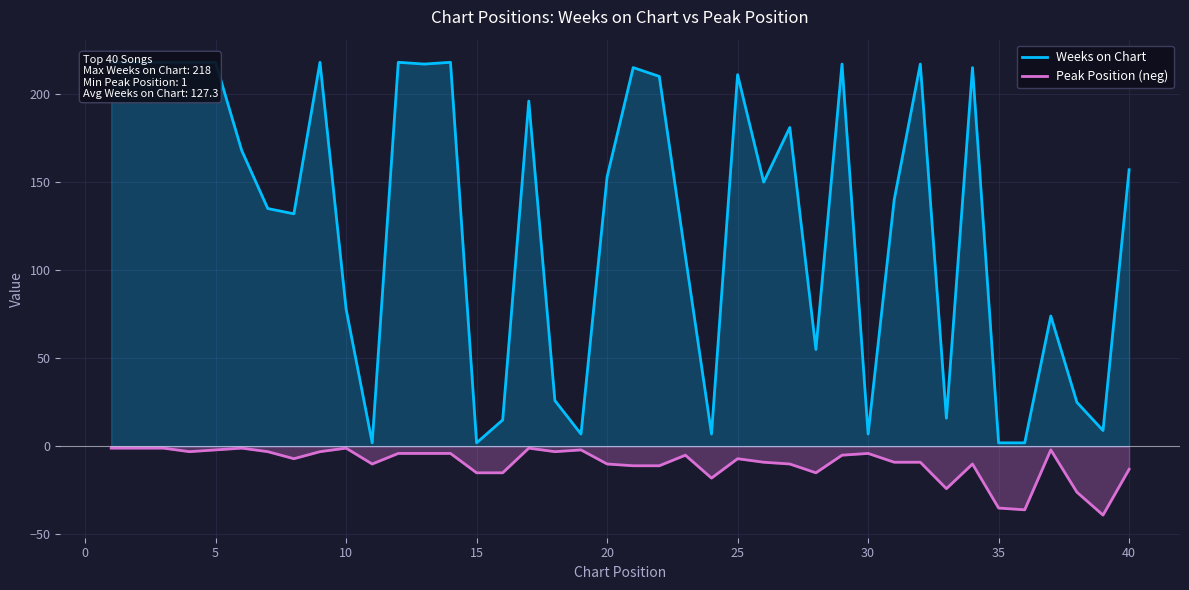

True or false: Peak Position (neg) and Weeks on Chart cross at least once.

False